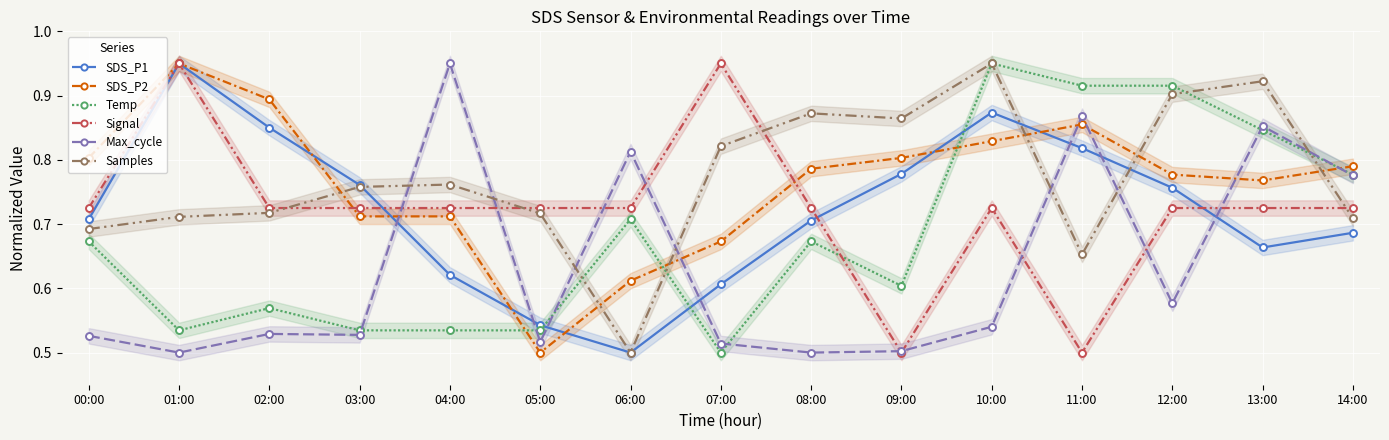

Rank the categories by SDS_P1 value from lowest to highest.

06:00, 05:00, 07:00, 04:00, 13:00, 14:00, 08:00, 00:00, 12:00, 03:00, 09:00, 11:00, 02:00, 10:00, 01:00